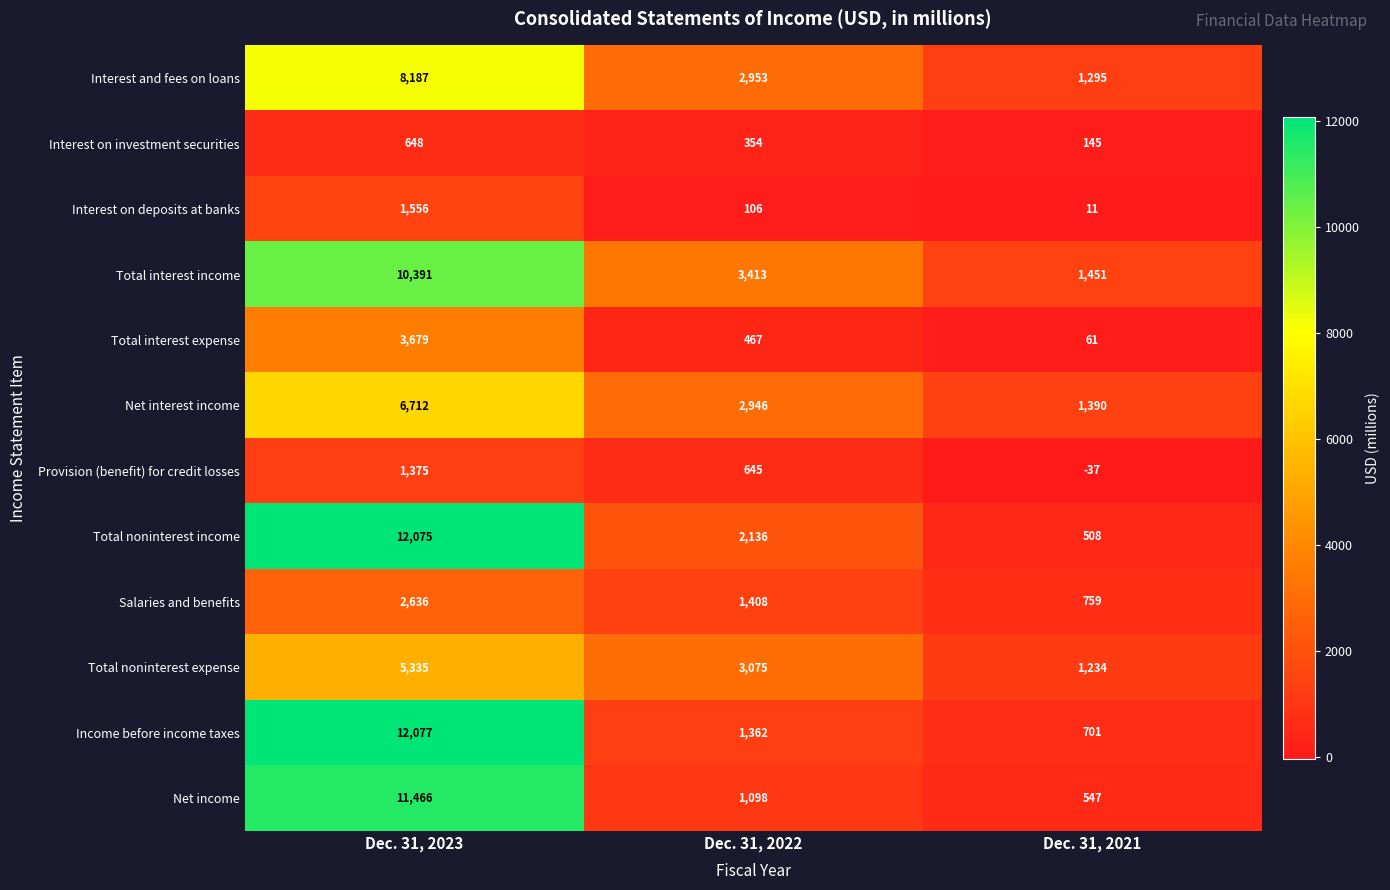

What is the lowest value of the Interest on investment securities series?

145